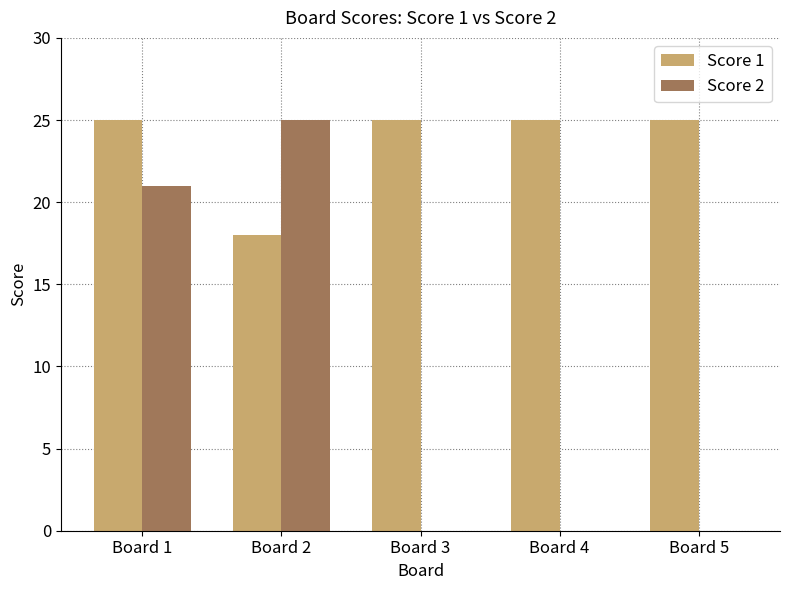

What is the maximum value for Score 1?

25